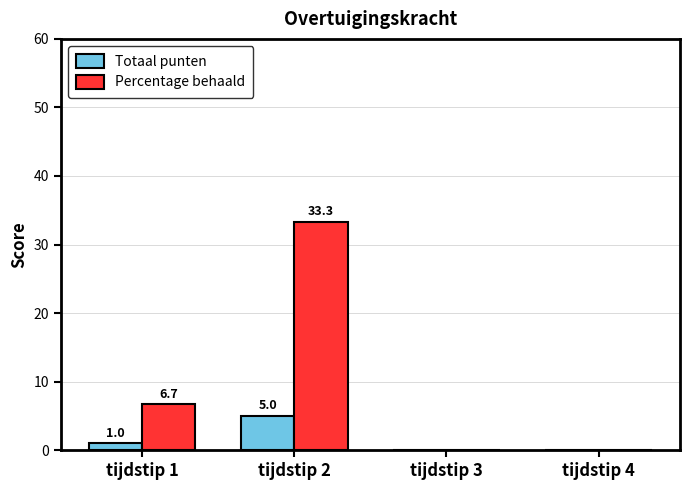

Count the Totaal punten values in the range 0 to 5.

4